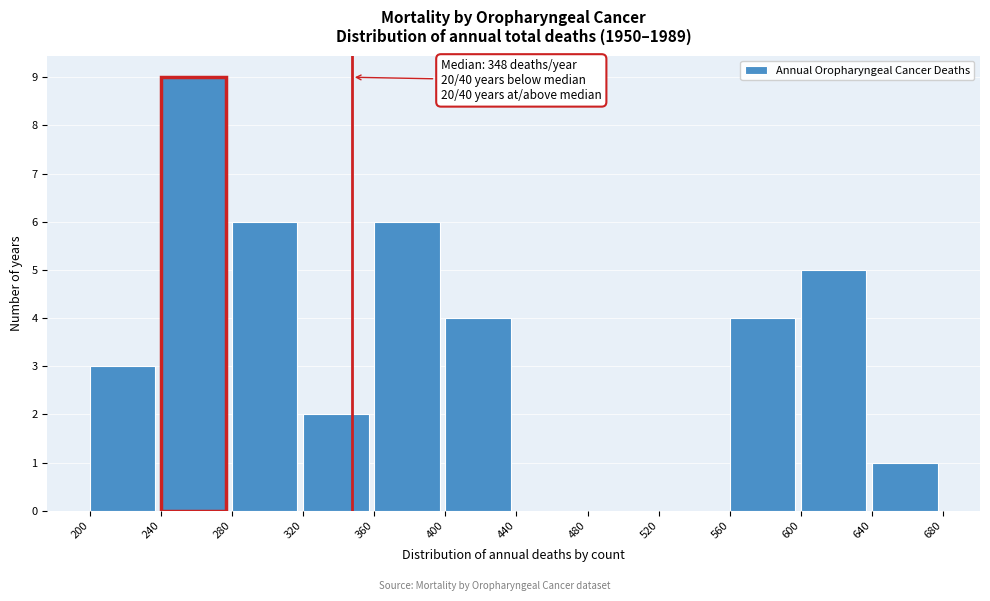

Over which range of the x-axis is the bar tallest?

240 to 280